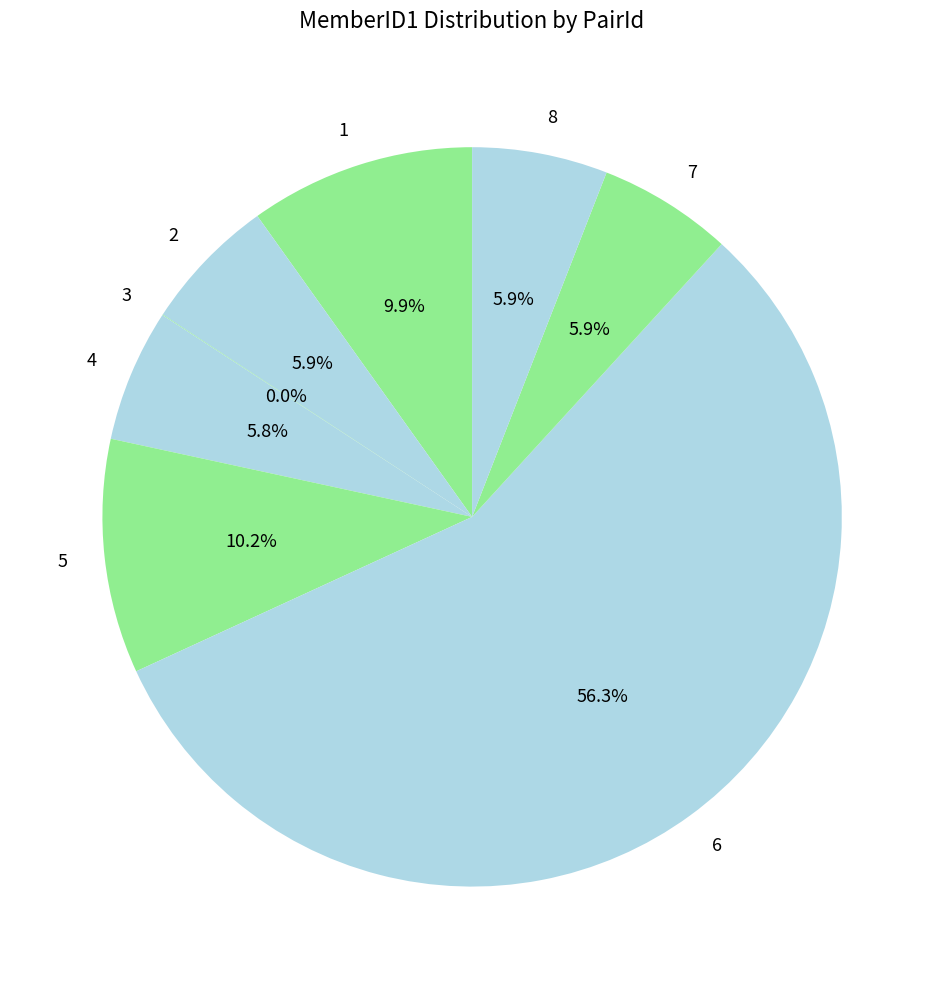

Does 7 account for over 50% of the chart?

No